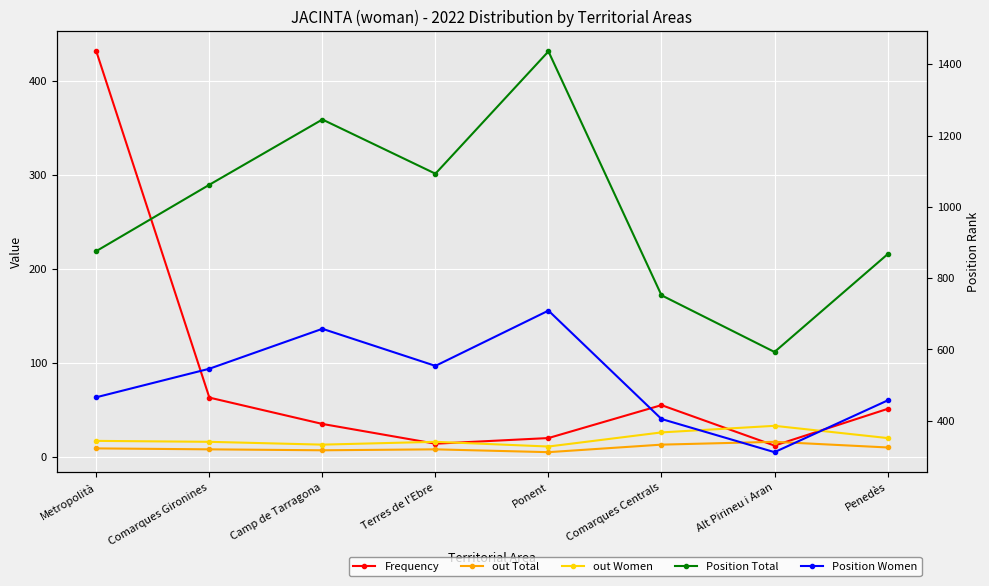

What are all the series names shown in the legend?

Frequency, out Total, out Women, Position Total, Position Women